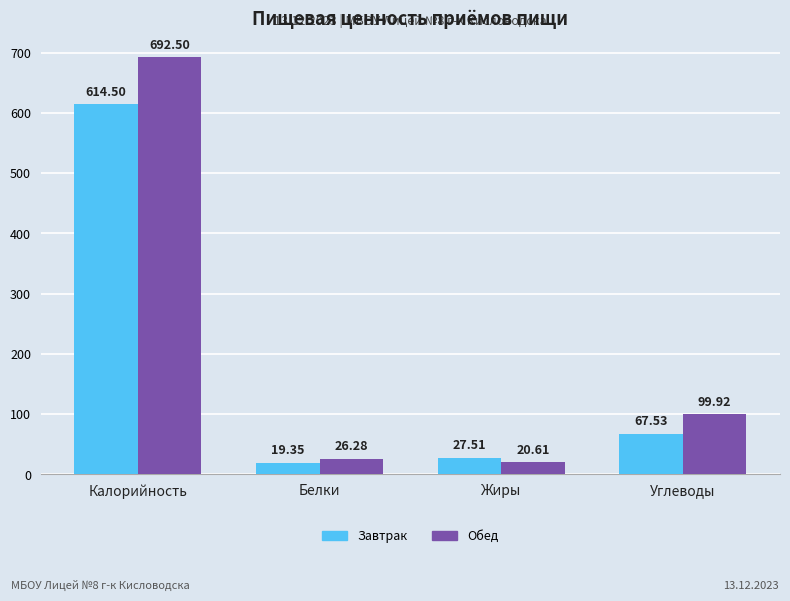

Reading left to right, what are all the values shown in this chart?

Завтрак: 614.5	19.4	27.5	67.5
Обед: 692.5	26.3	20.6	99.9